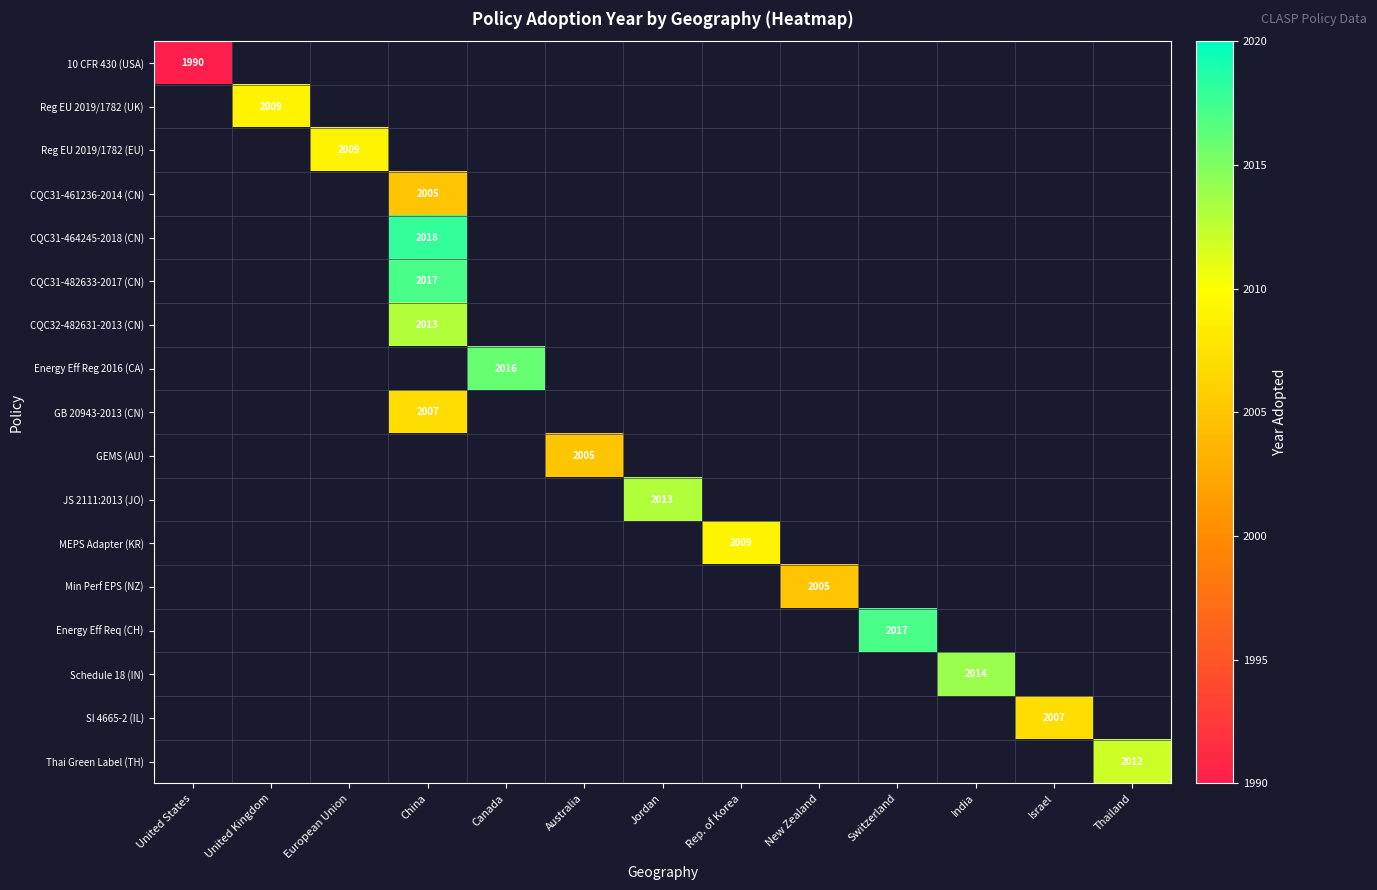

At how many categories does at least one series exceed 2008?

9